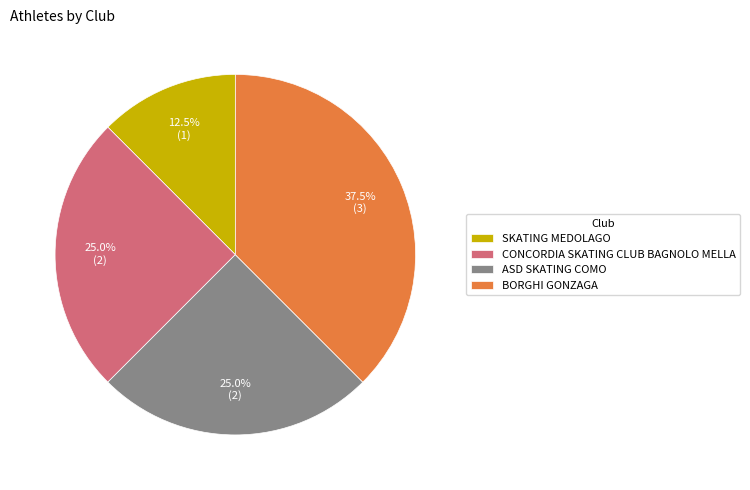

To the nearest percent, what is the combined percentage of SKATING MEDOLAGO and BORGHI GONZAGA?

50%